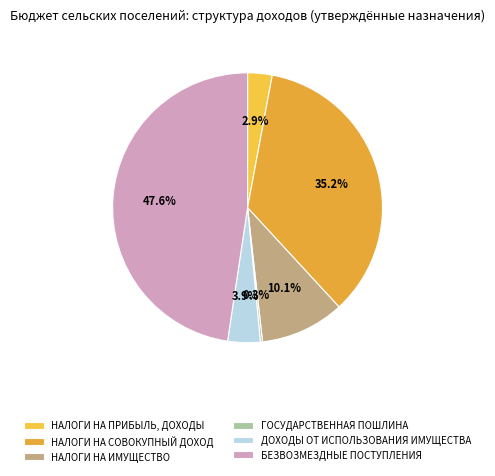

The НАЛОГИ НА СОВОКУПНЫЙ ДОХОД slice represents 35% of the pie. True or false?

True